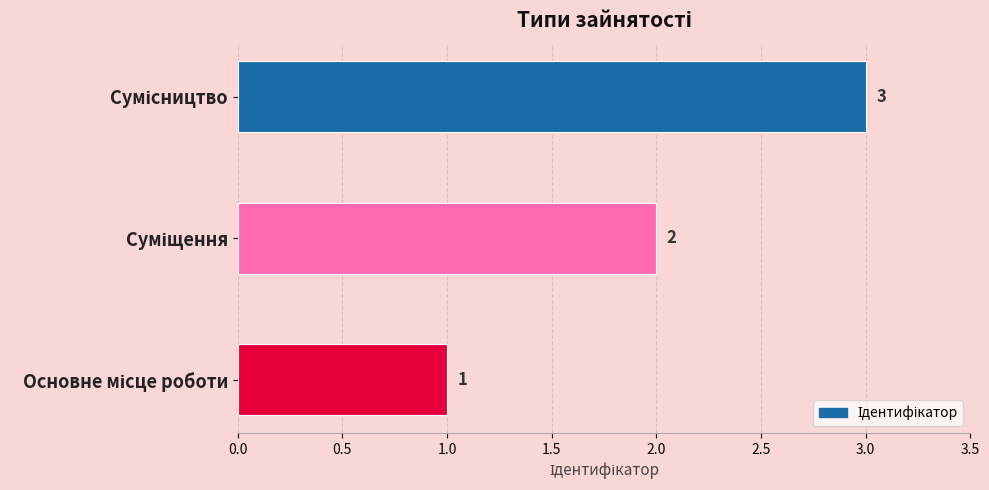

What is the maximum value shown in the chart?

3